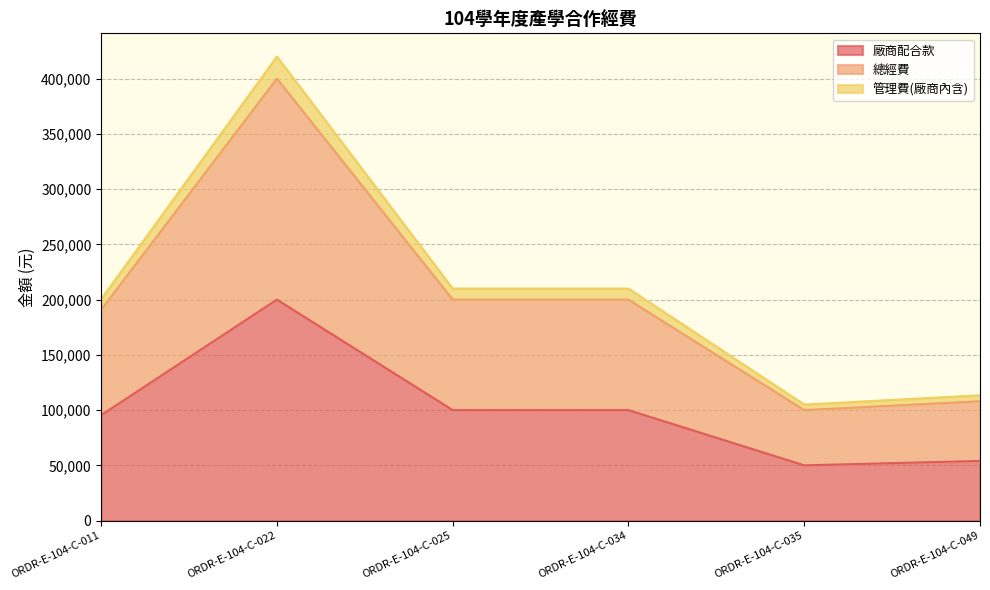

At how many categories does at least one series exceed 298434?

1